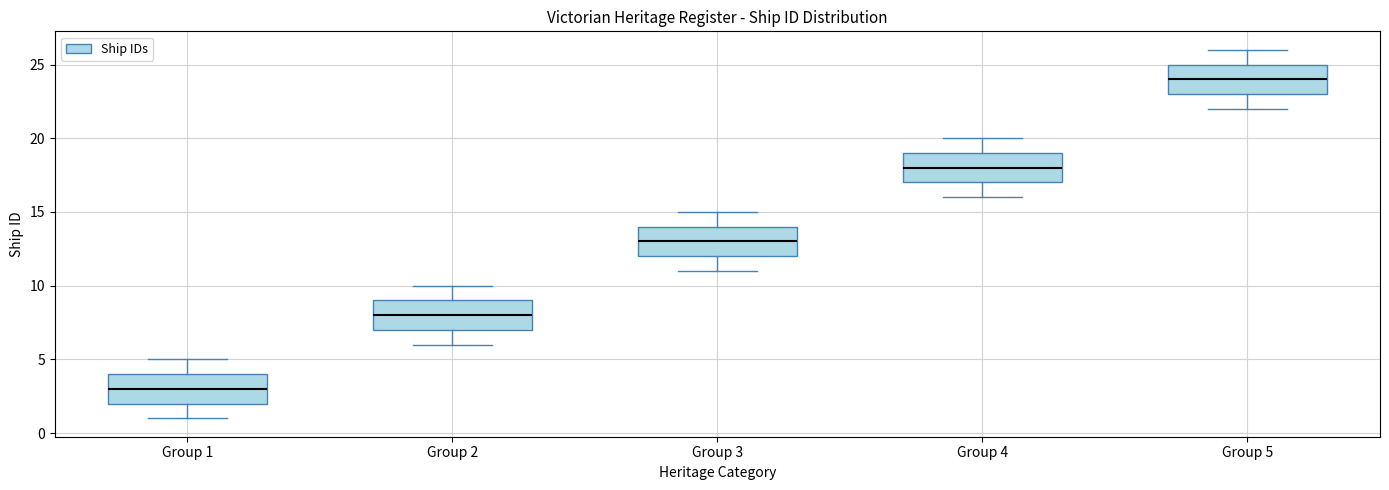

Reading left to right, read every box against the y-axis: the position of its median line, the range the box covers, and the ends of its whiskers. The values are not printed on the chart, so give them approximately, as read against the axis.

Group 1: median 3, box 2 to 4, whiskers 1 to 5
Group 2: median 8, box 7 to 9, whiskers 6 to 10
Group 3: median 13, box 12 to 14, whiskers 11 to 15
Group 4: median 18, box 17 to 19, whiskers 16 to 20
Group 5: median 24, box 23 to 25, whiskers 22 to 26